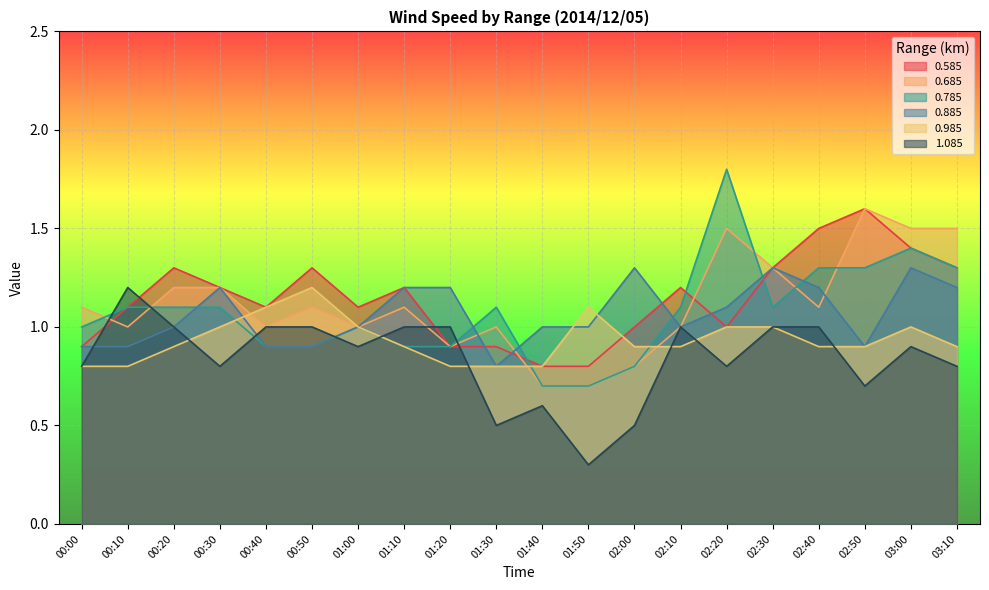

After their last crossing, which series has the higher values: 1.085 or 0.785?

0.785